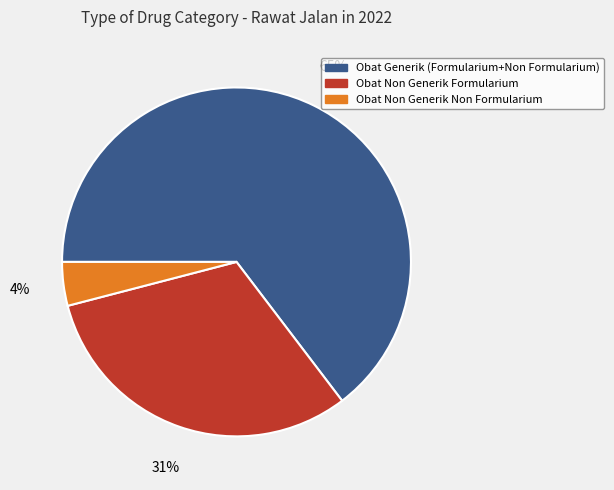

What percentage is the Obat Non Generik Formularium slice, to the nearest percent?

31%